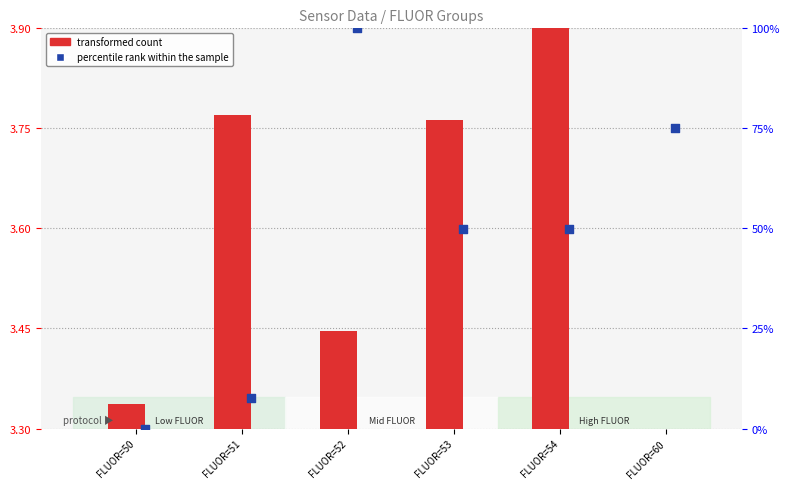

Which series has the largest total across all categories?

percentile rank within the sample